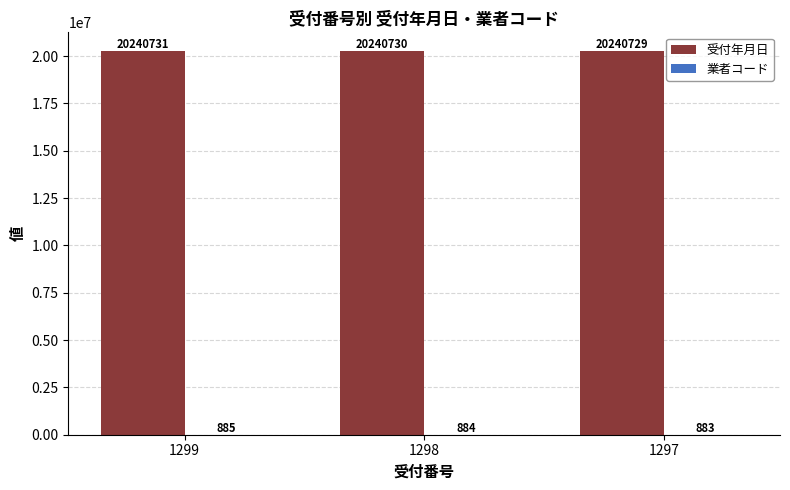

What is the sum of the 受付年月日 values at 1297 and 1298?

40481459